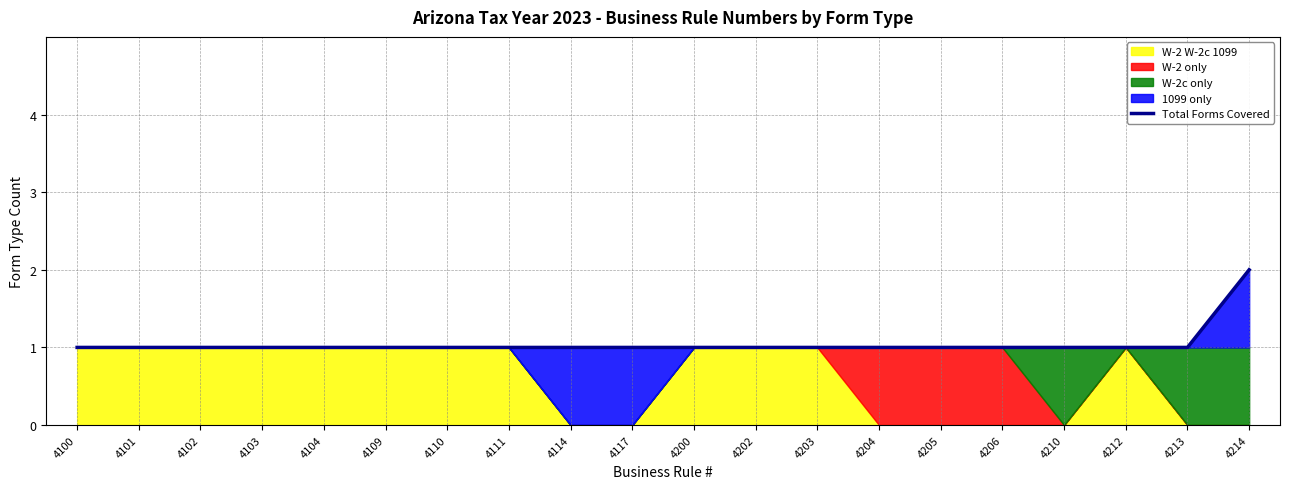

What is the value of the 11th point from the left?

1